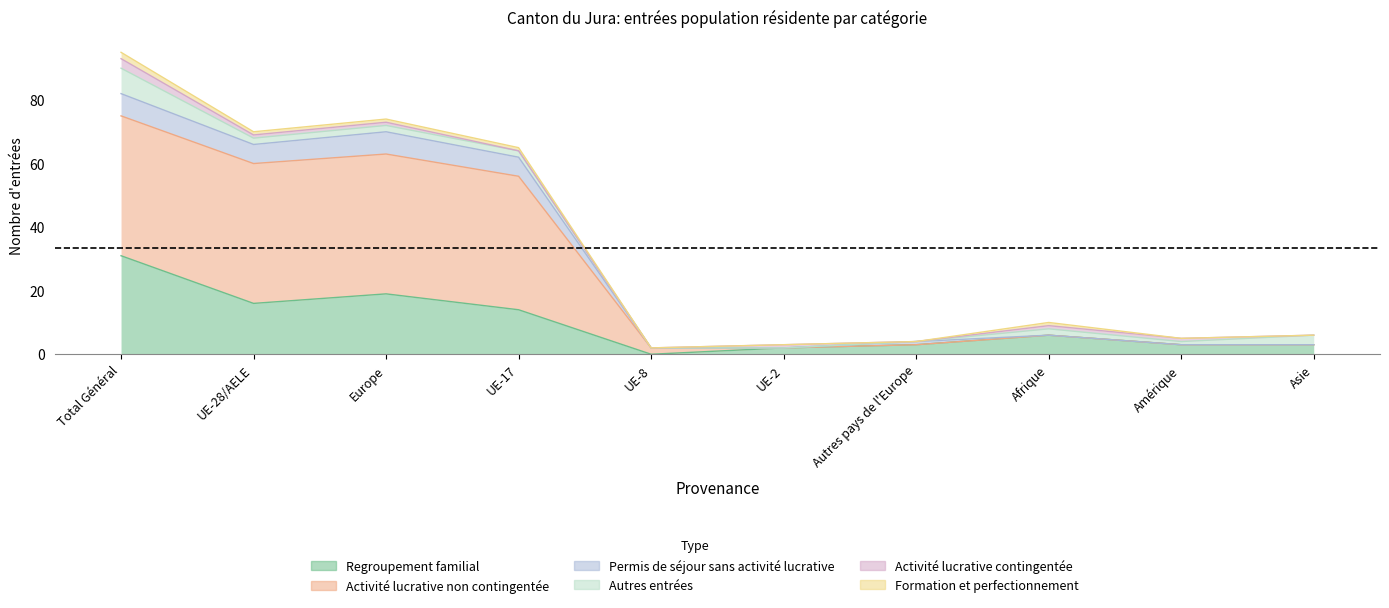

At which category does Regroupement familial reach its first local peak?

Europe